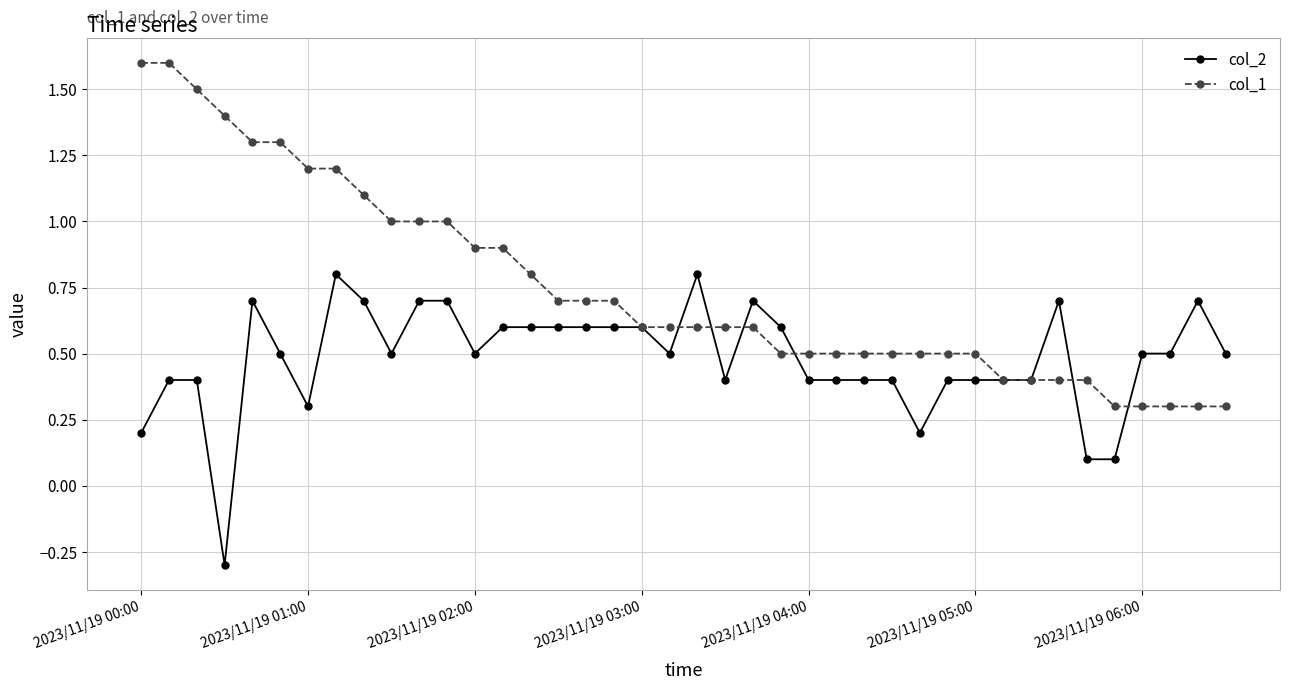

What is the value of the col_1 point at the 22nd from the left?

0.6